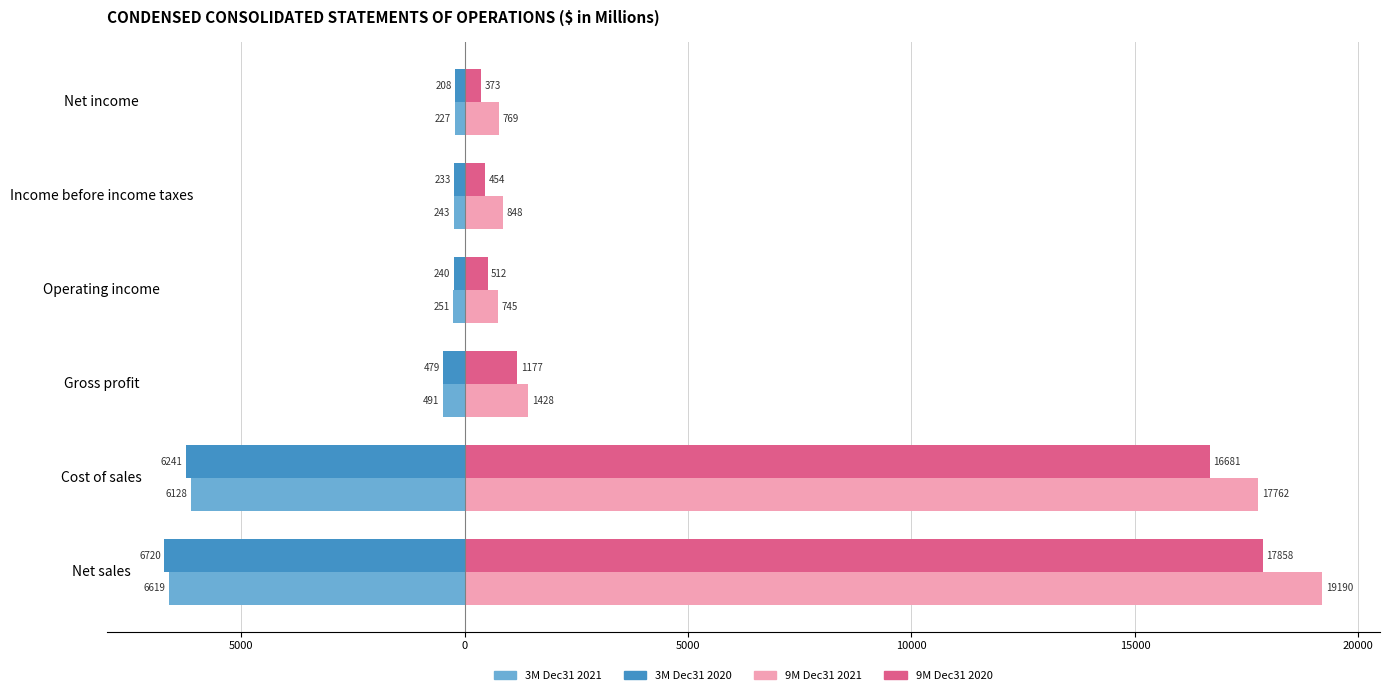

What is the average value of the 3M Dec31 2020 series?

-2354